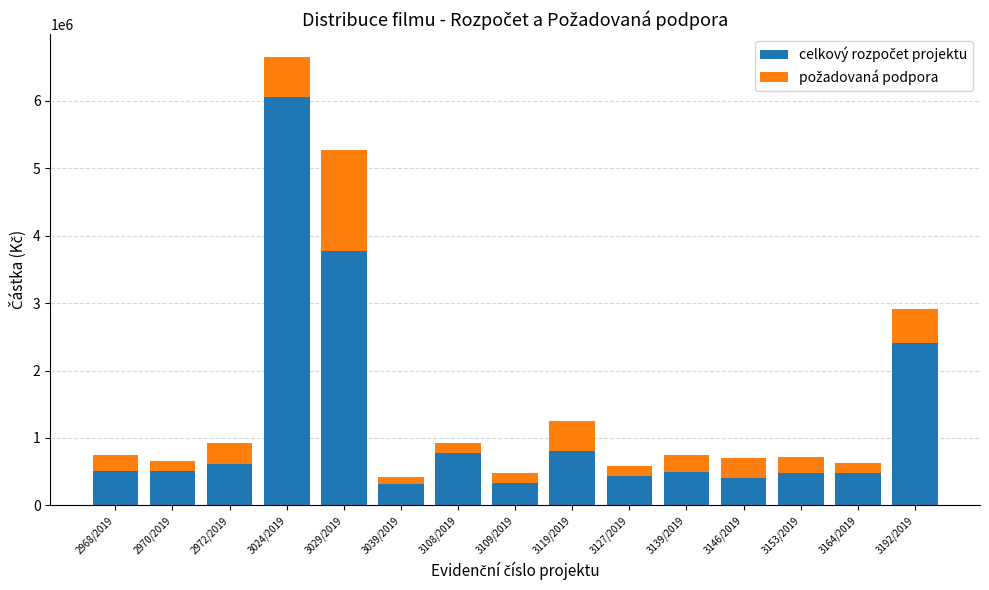

What is the total value across all series at 3139/2019?

750000